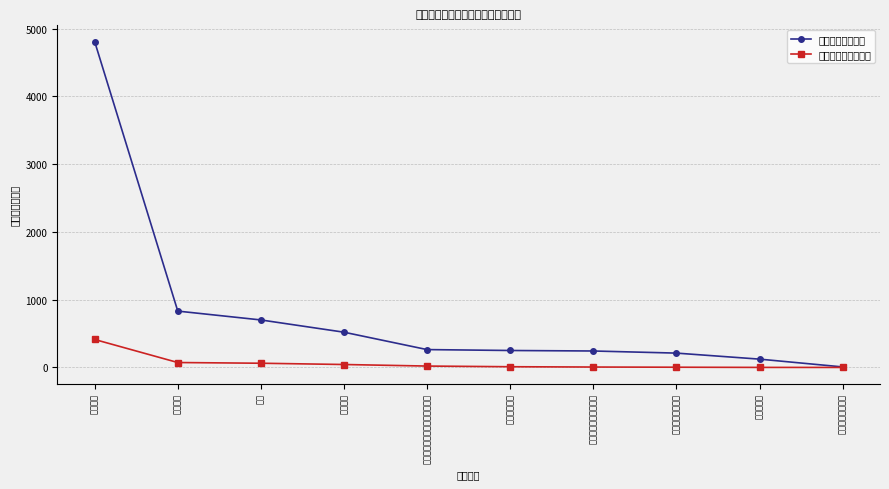

List the series in order of their overall mean, lowest first.

商品和服务支出子项, 工资福利支出子项